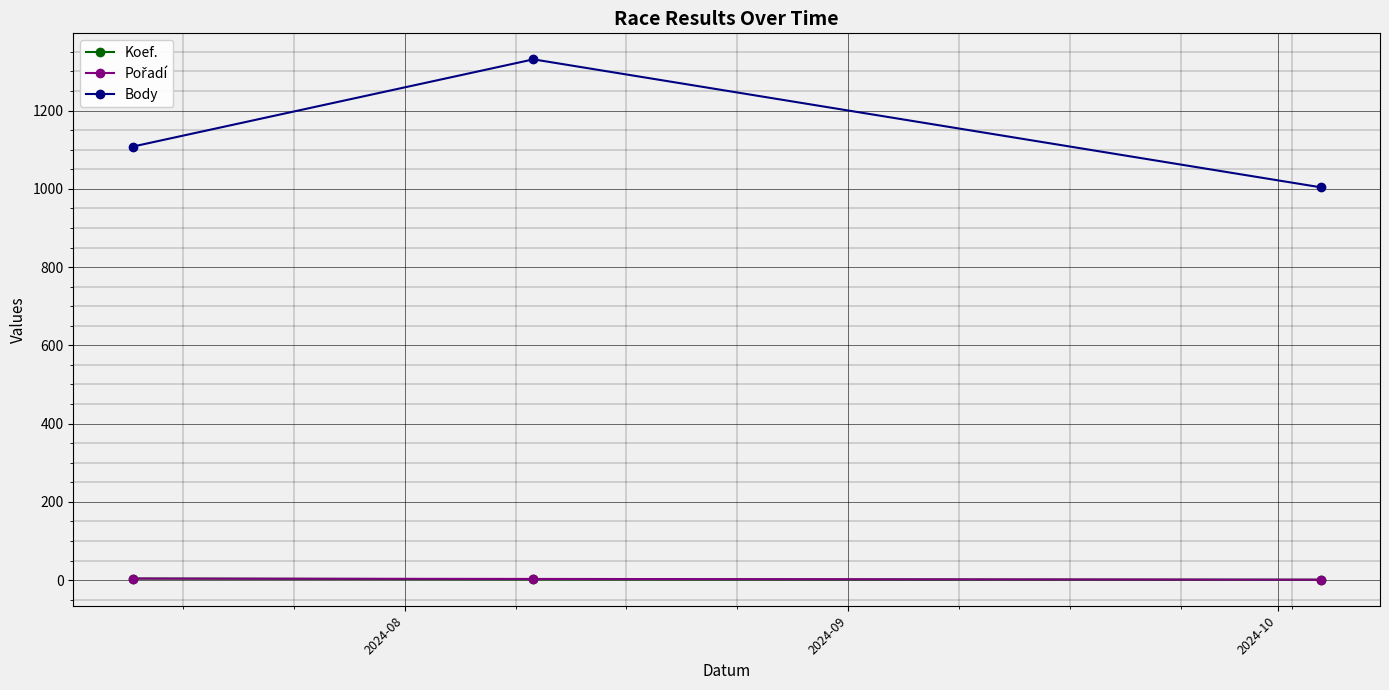

Which series has the largest range (max minus min)?

Body